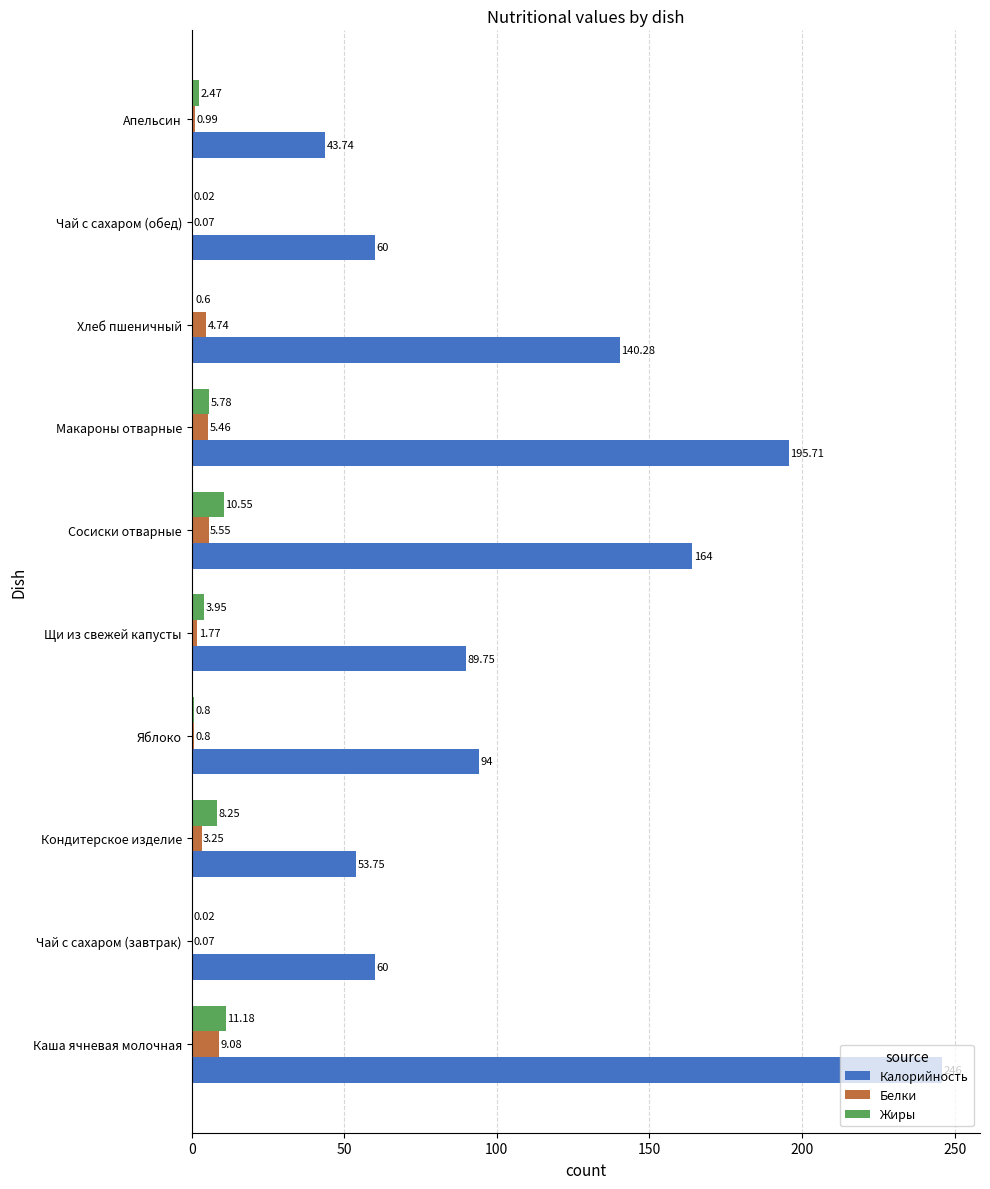

Is the value of Жиры at Чай с сахаром (завтрак) greater than the value of Калорийность at Каша ячневая молочная?

No